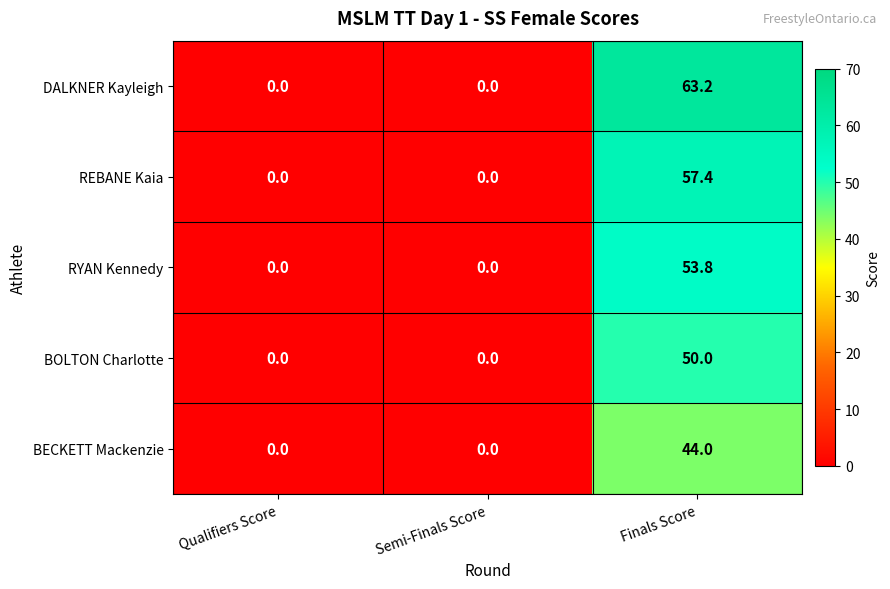

Reading left to right, list all the values displayed in this chart.

DALKNER Kayleigh: 0.0	0.0	63.2
REBANE Kaia: 0.0	0.0	57.4
RYAN Kennedy: 0.0	0.0	53.8
BOLTON Charlotte: 0.0	0.0	50.0
BECKETT Mackenzie: 0.0	0.0	44.0